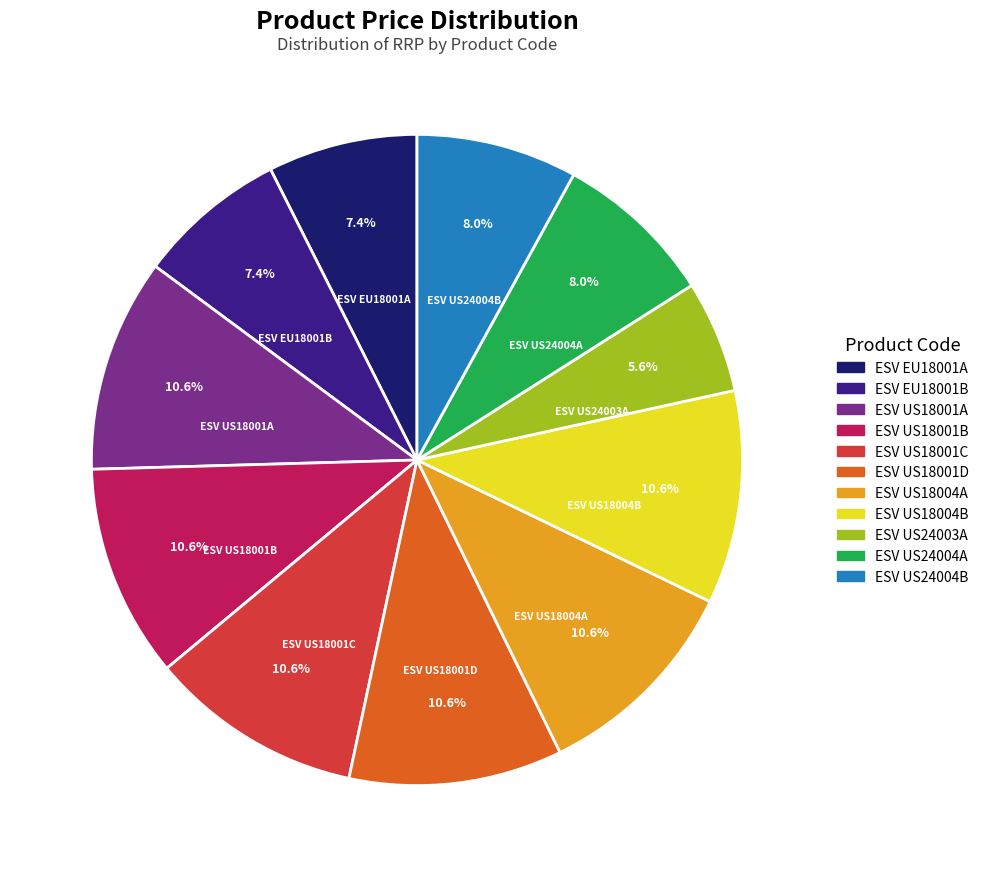

Is it true that ESV US24004B is 1% of the pie?

False